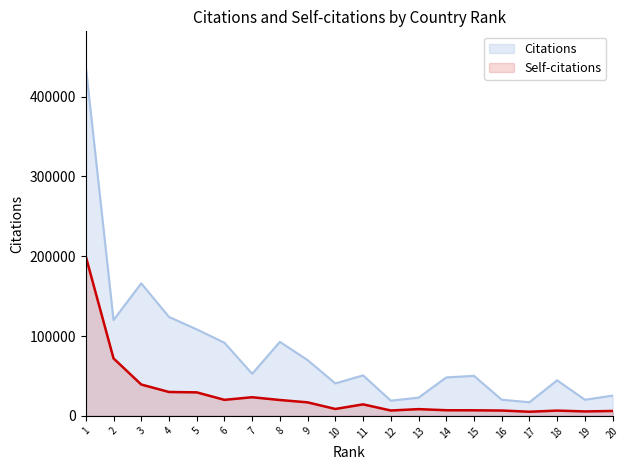

What is the value of the Self-citations point at the 16th from the left?

6680